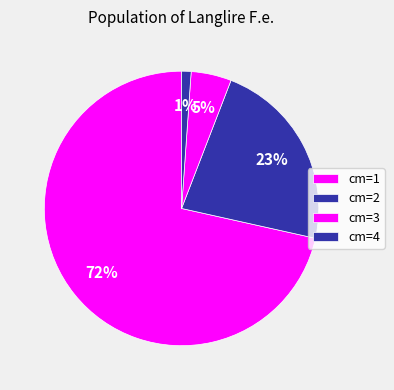

How many slices are in this pie chart?

4